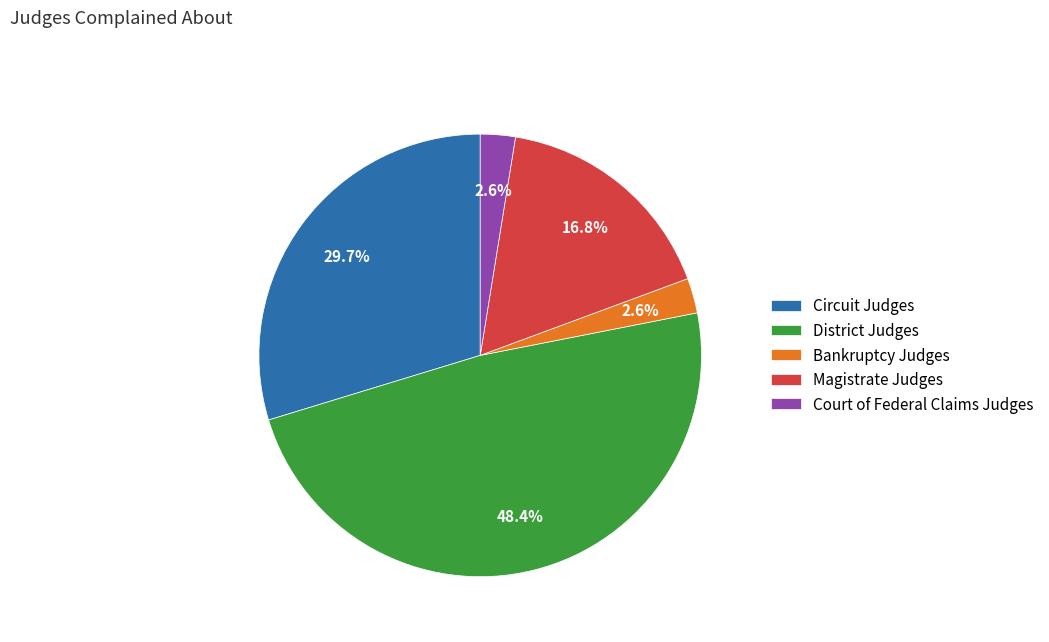

Which category has the biggest portion of the pie?

District Judges